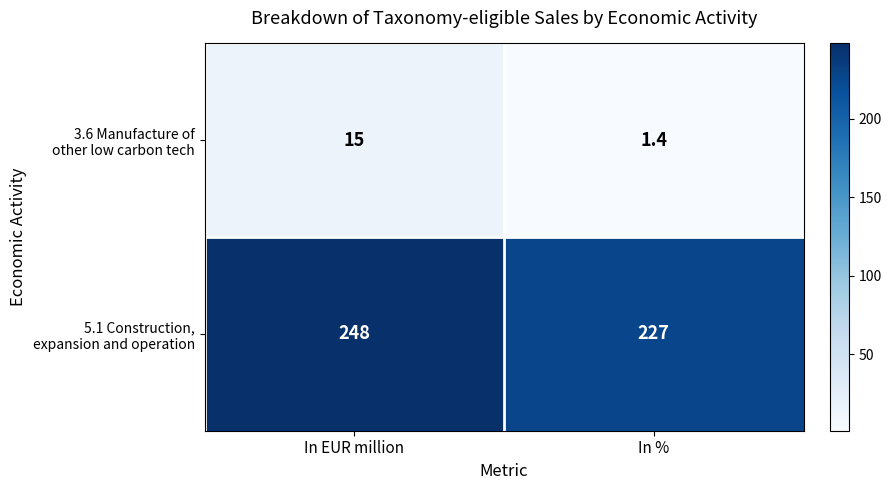

What is the spread (max minus min) of values at In %?

225.6